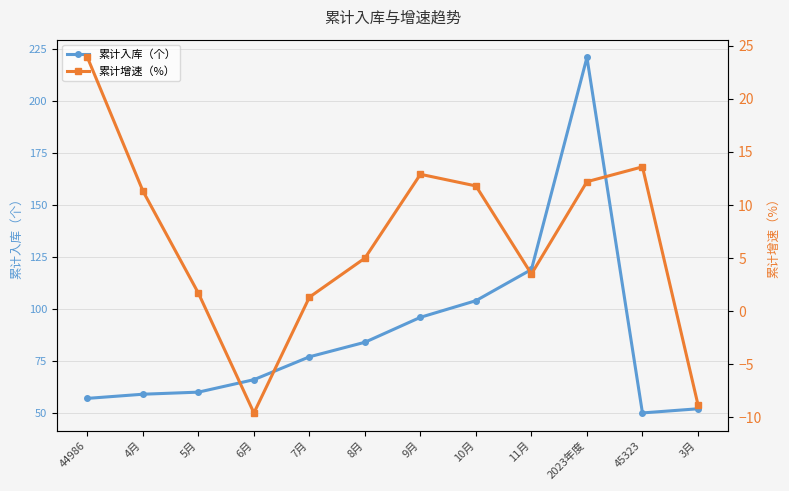

The value of 累计入库（个） at 3月 is 91.4. True or false?

False